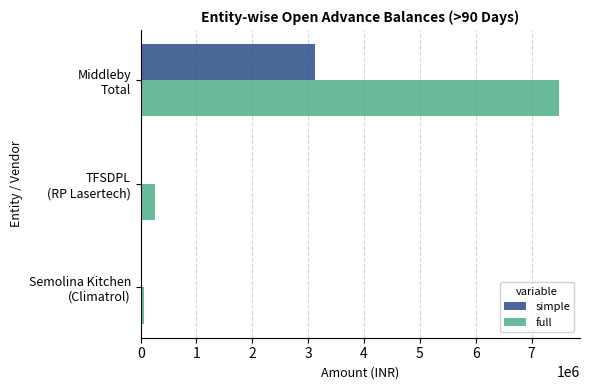

Which series has the largest total across all categories?

full